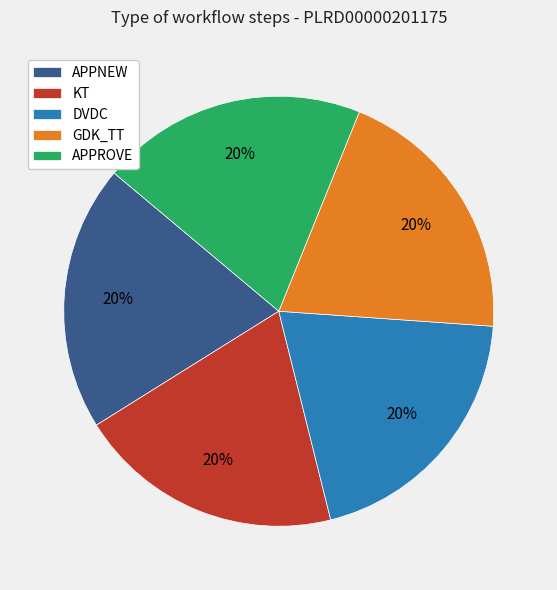

What is the ratio of the value at GDK_TT to the value at APPROVE?

1.0